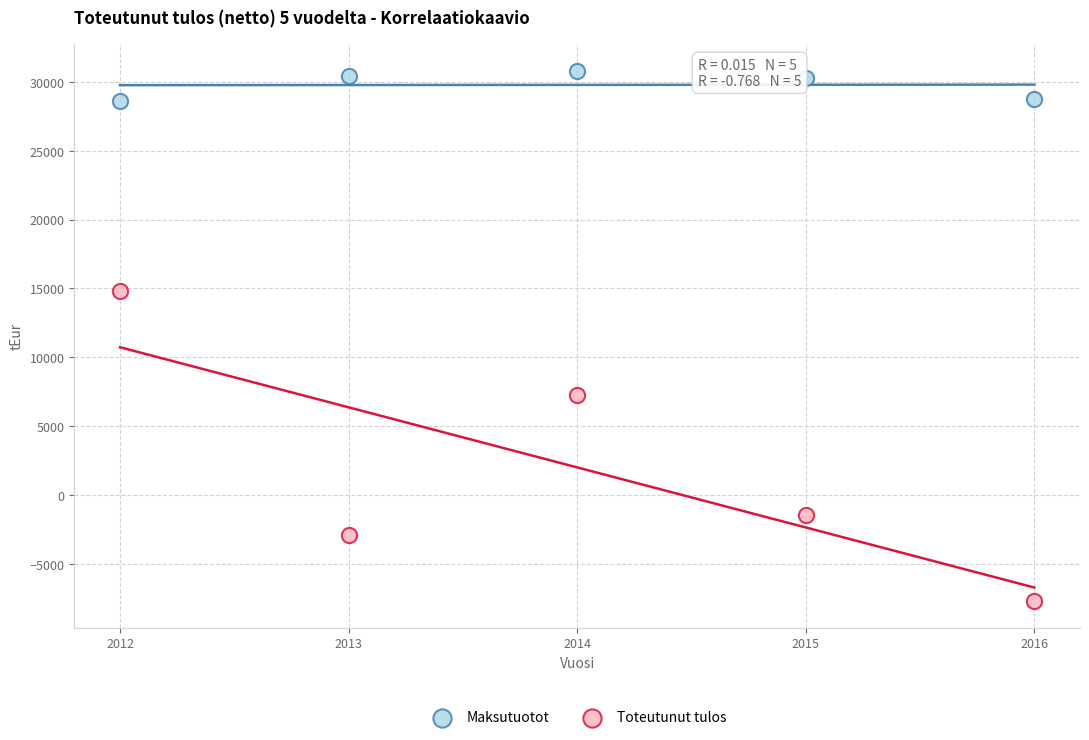

Across all data points, what is the average X value?

2014.0